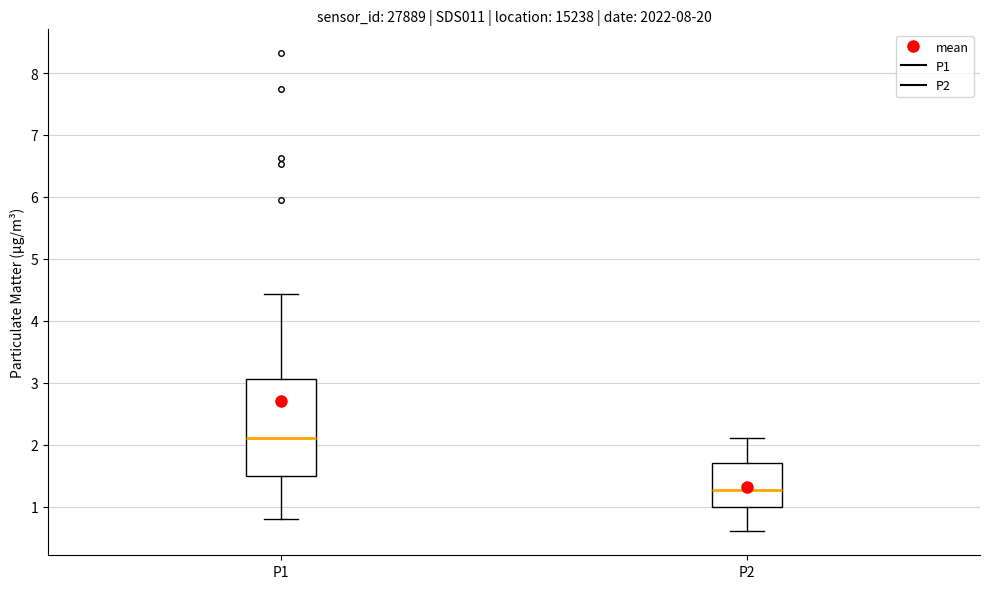

Reading left to right, read every box against the y-axis: the position of its median line, the range the box covers, and the ends of its whiskers. The values are not printed on the chart, so give them approximately, as read against the axis.

P1: median 2.1, box 1.5 to 3.1, whiskers 0.8 to 4.4
P2: median 1.3, box 1.0 to 1.7, whiskers 0.6 to 2.1